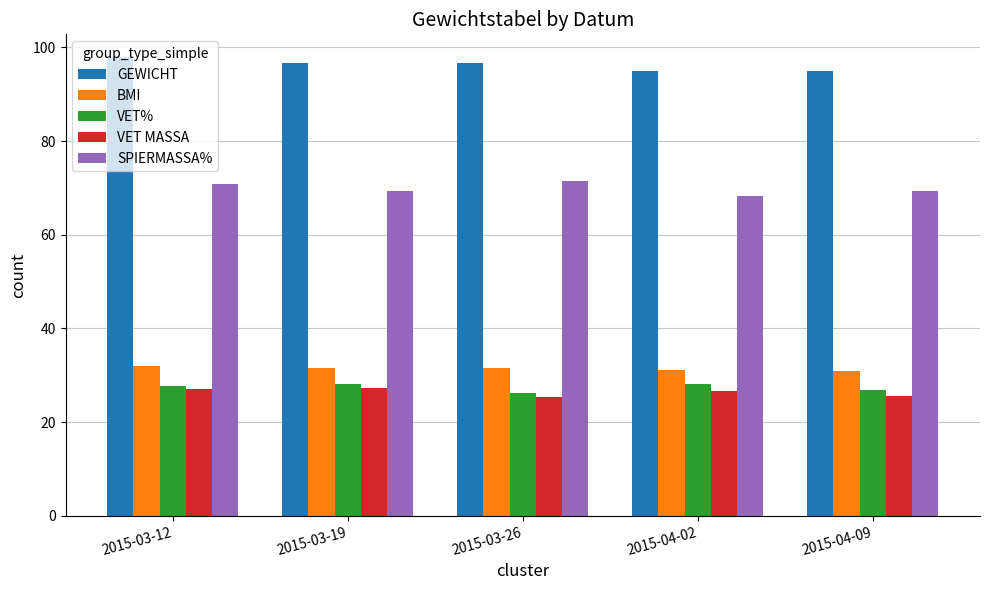

What value does the VET MASSA series have at 2015-04-09?

25.5